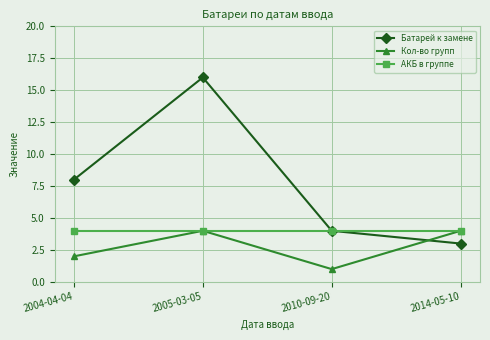

True or false: АКБ в группе has a value of 4 at 2014-05-10.

True